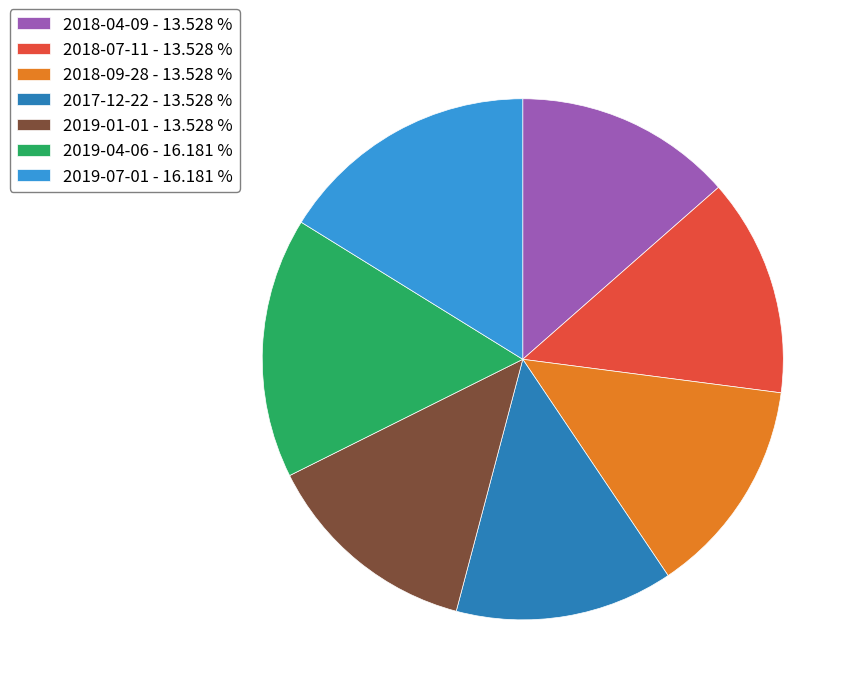

Does 2019-01-01 represent more than half of the total?

No